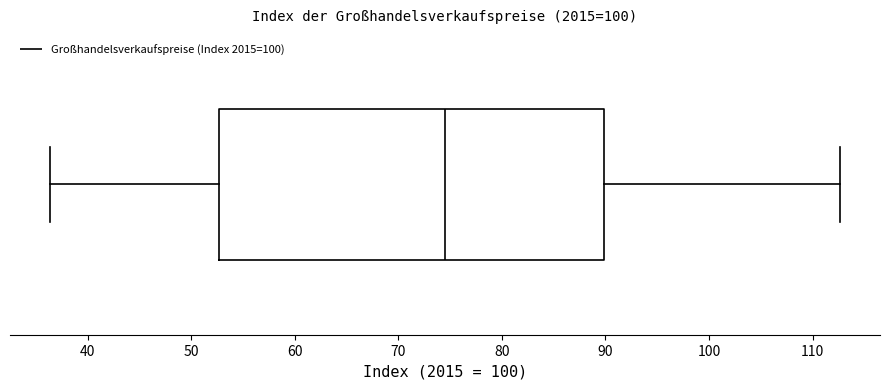

Transcribe this box plot: give where the median line is, the range the box spans, and where the two whiskers end, as read against the x-axis. The values are not printed on the chart, so give them approximately, as read against the axis.

median 75, box 53 to 90, whiskers 36 to 113